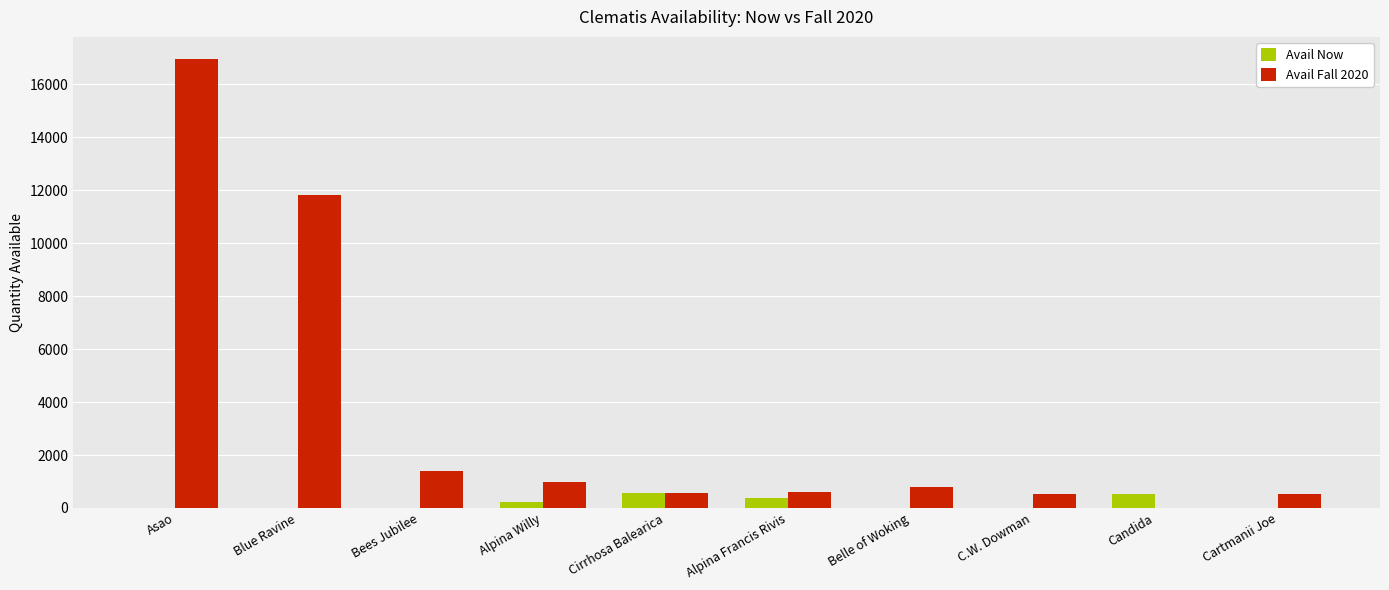

Are the bars horizontal?

No